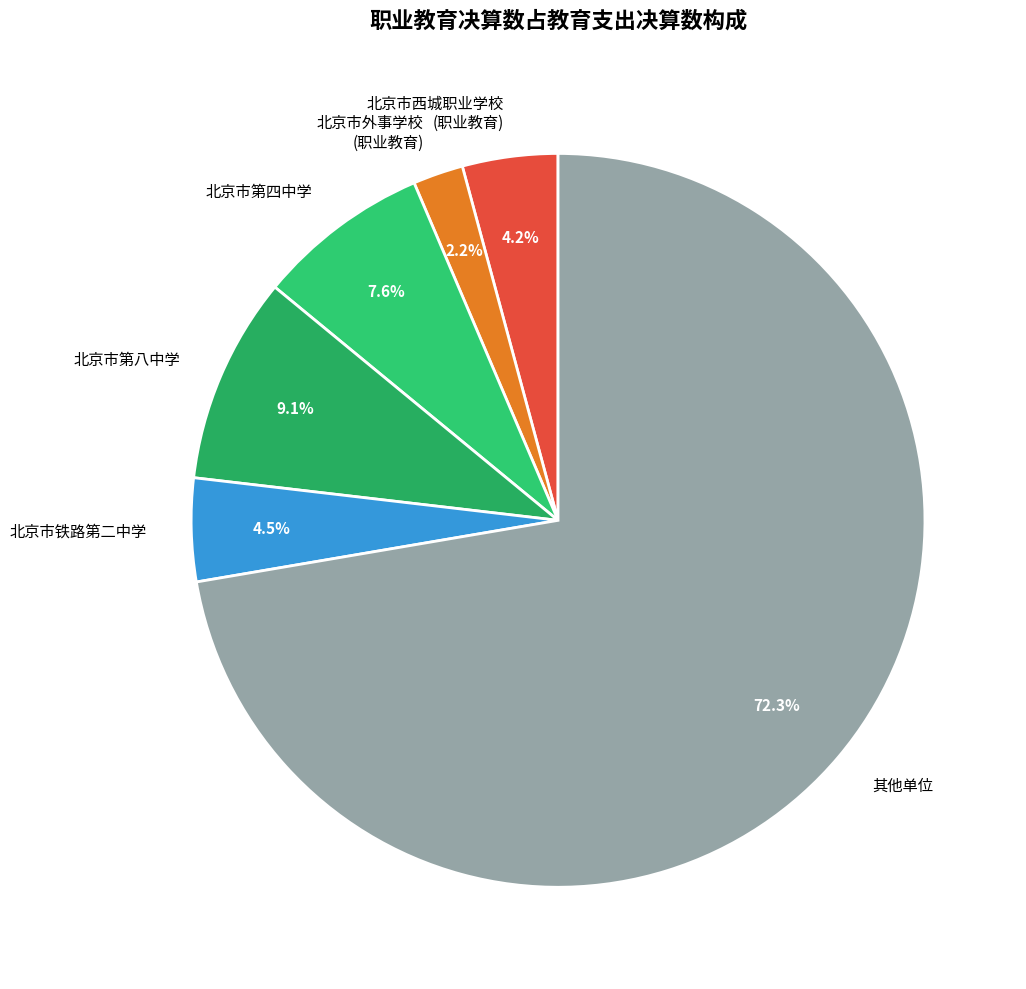

What is the ratio of the value at 北京市铁路第二中学 to the value at 北京市第八中学?

0.5